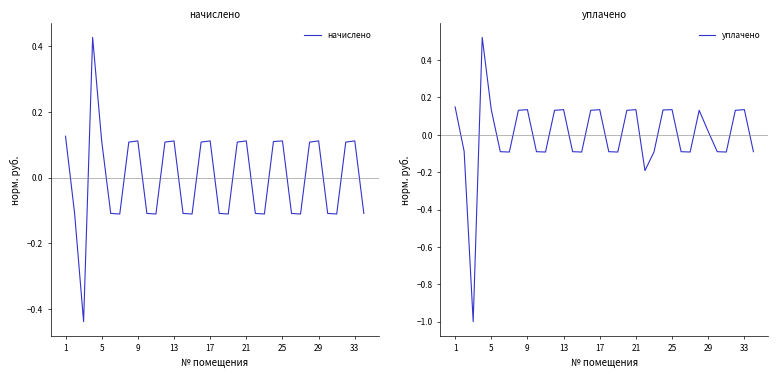

List the series in order of their overall mean, lowest first.

уплачено, начислено